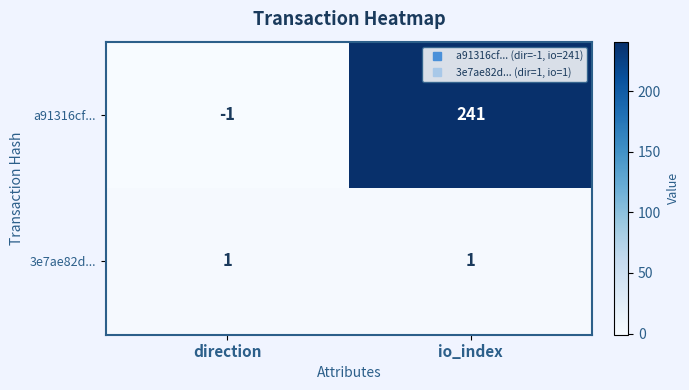

Which series has the largest range (max minus min)?

a91316cf...